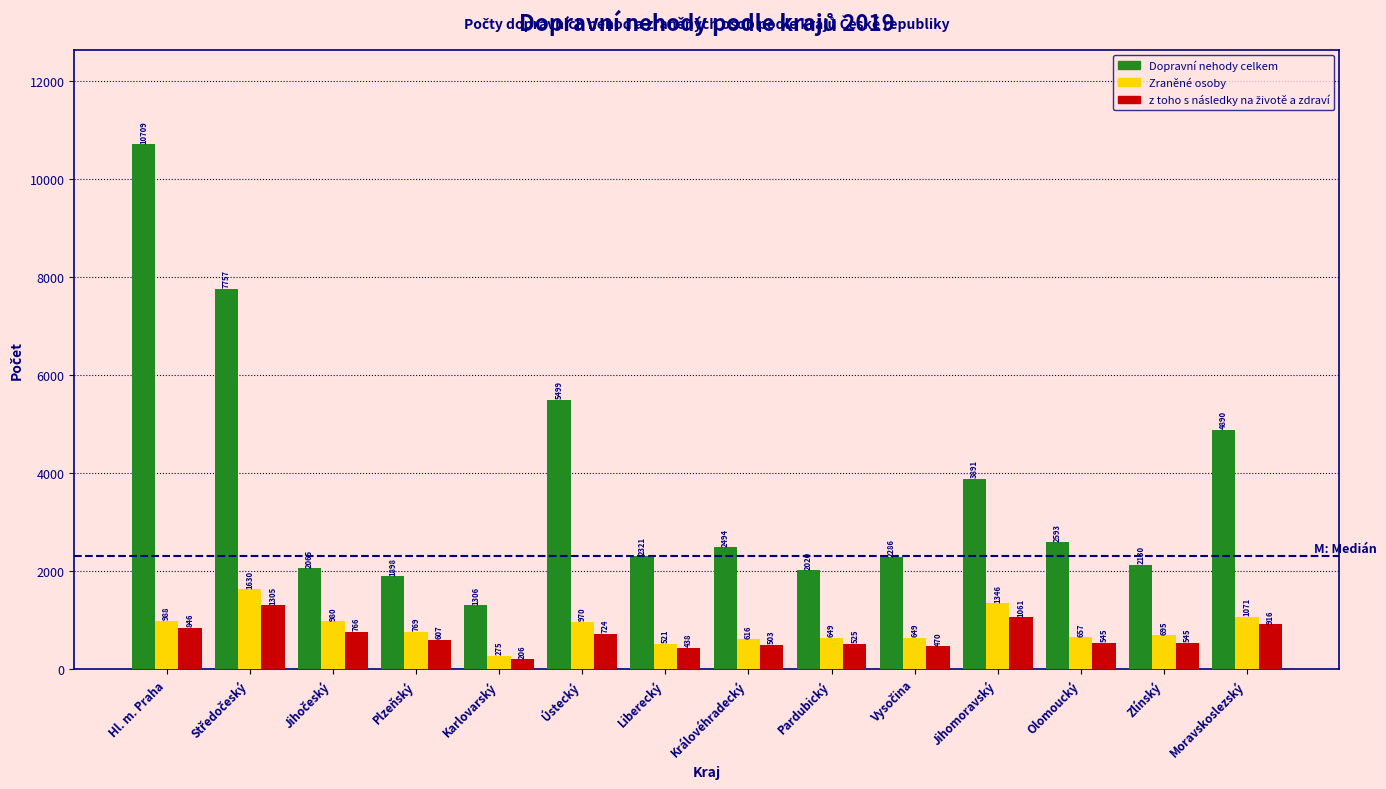

At which category is the sum across all series the highest?

Hl. m. Praha